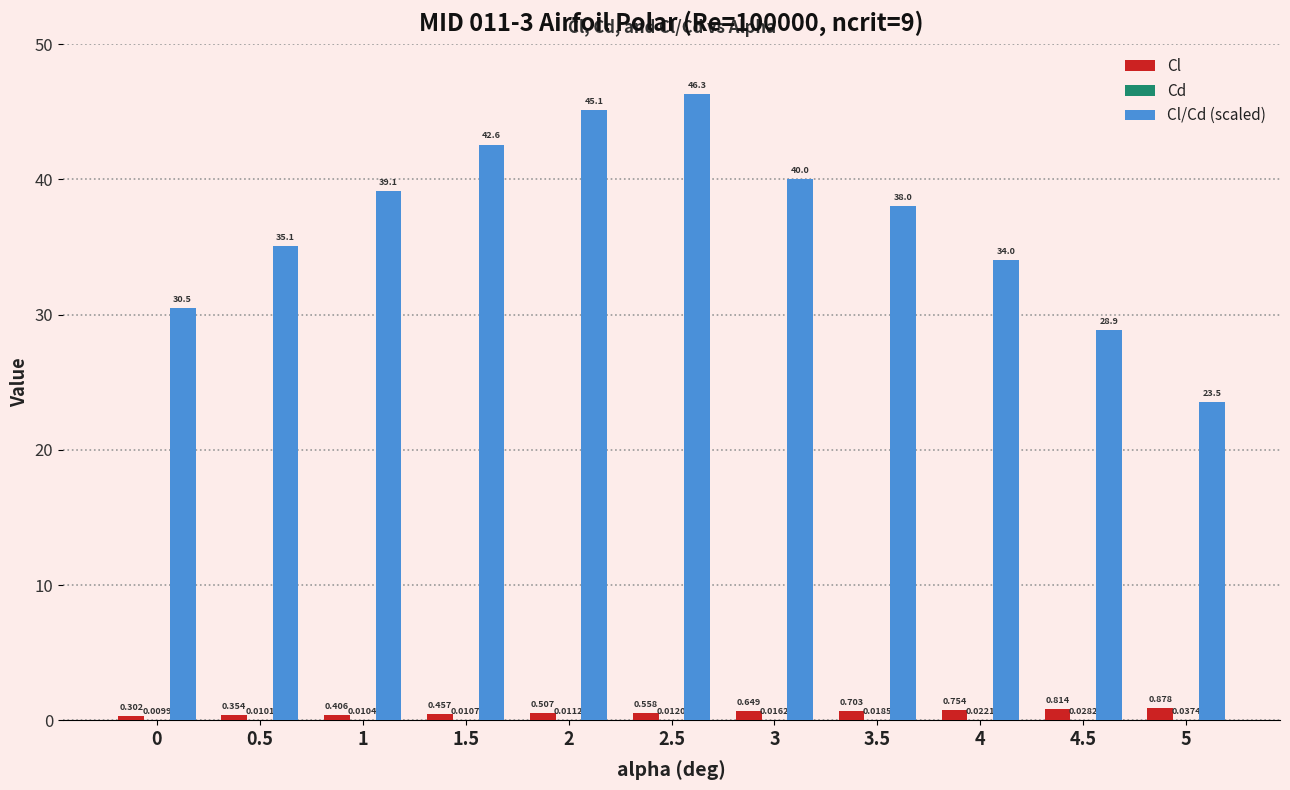

Count the Cl values in the range 0 to 1.

11